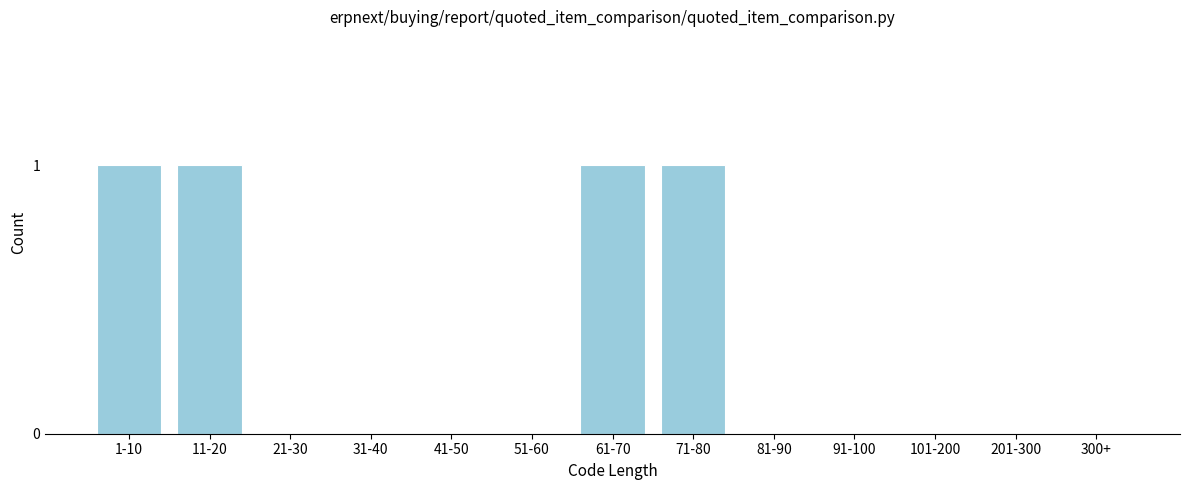

Reading left to right, extract all data points from this chart.

1-10=1	11-20=1	21-30=0	31-40=0	41-50=0	51-60=0	61-70=1	71-80=1	81-90=0	91-100=0	101-200=0	201-300=0	300+=0